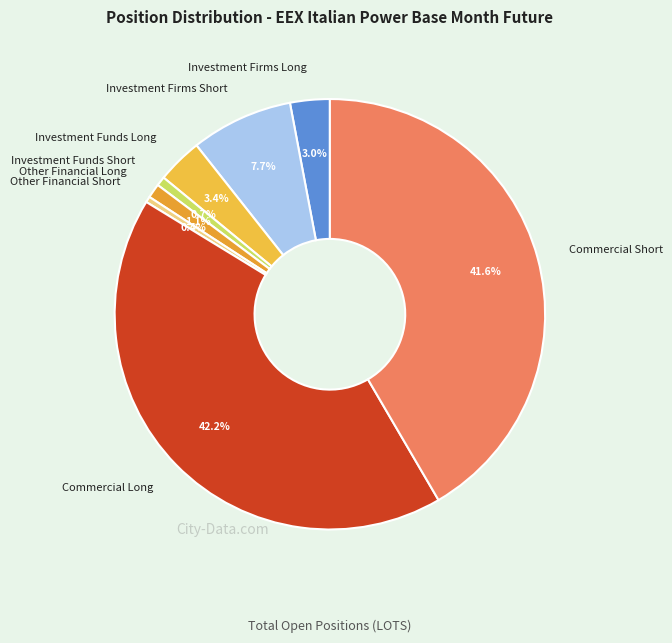

Is there any slice that represents more than half of the pie?

No